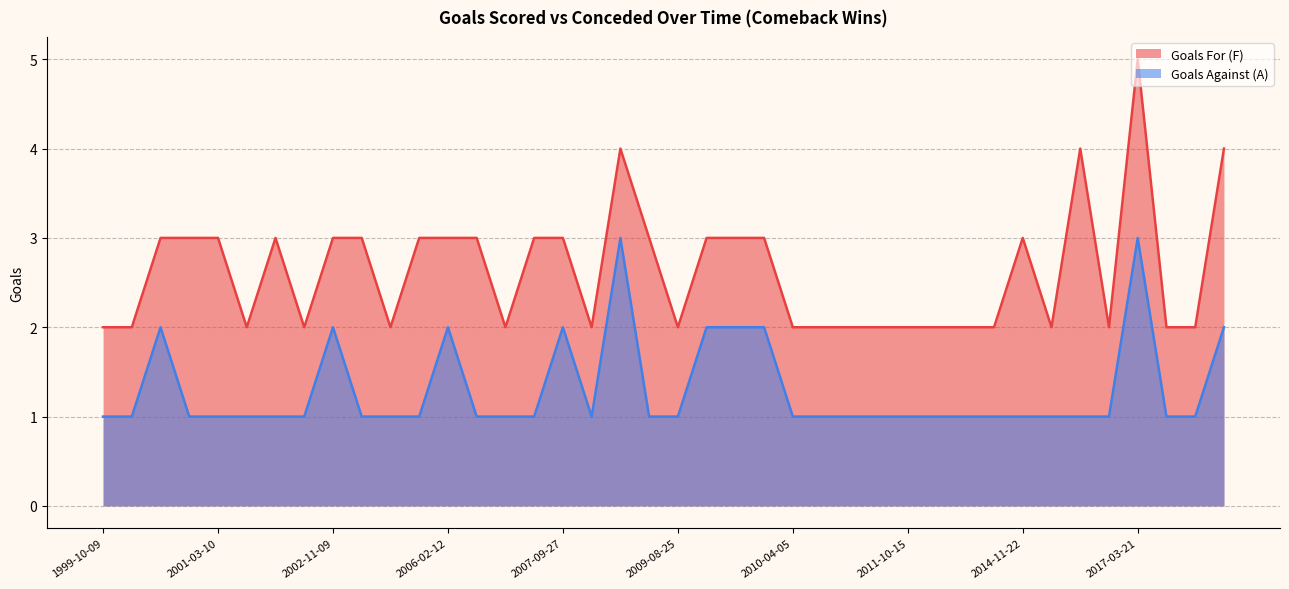

True or false: Goals For (F) has more than 2 interior local peaks.

True